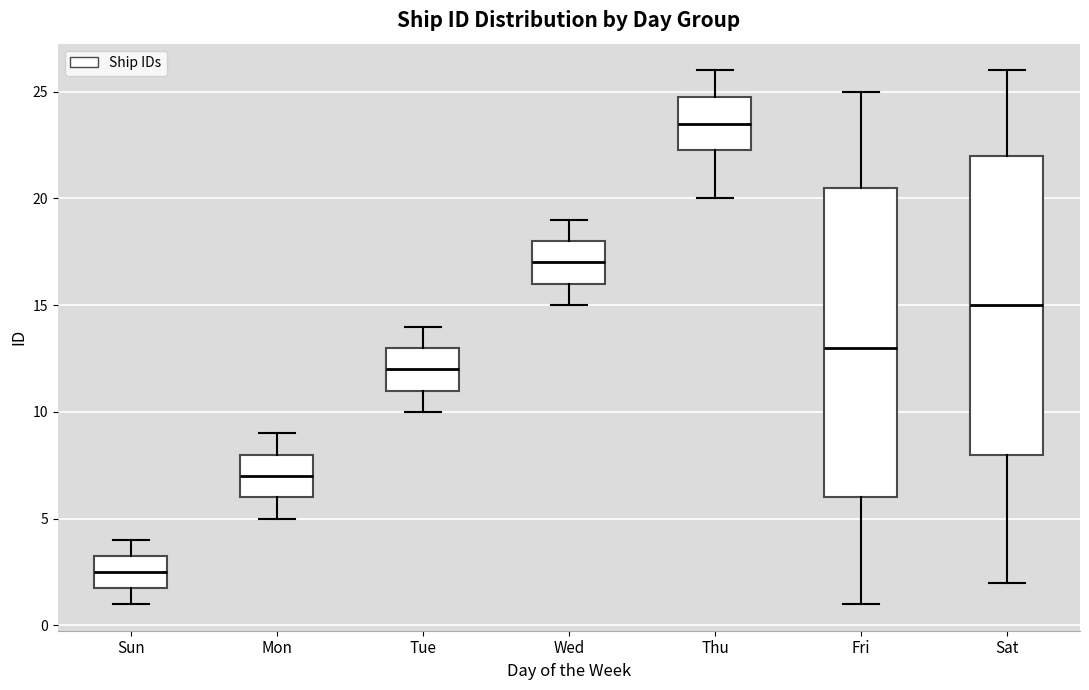

Reading left to right, read every box against the y-axis: the position of its median line, the range the box covers, and the ends of its whiskers. The values are not printed on the chart, so give them approximately, as read against the axis.

Sun: median 2.5, box 2.0 to 3.5, whiskers 1.0 to 4.0
Mon: median 7.0, box 6.0 to 8.0, whiskers 5.0 to 9.0
Tue: median 12.0, box 11.0 to 13.0, whiskers 10.0 to 14.0
Wed: median 17.0, box 16.0 to 18.0, whiskers 15.0 to 19.0
Thu: median 23.5, box 22.5 to 25.0, whiskers 20.0 to 26.0
Fri: median 13.0, box 6.0 to 20.5, whiskers 1.0 to 25.0
Sat: median 15.0, box 8.0 to 22.0, whiskers 2.0 to 26.0